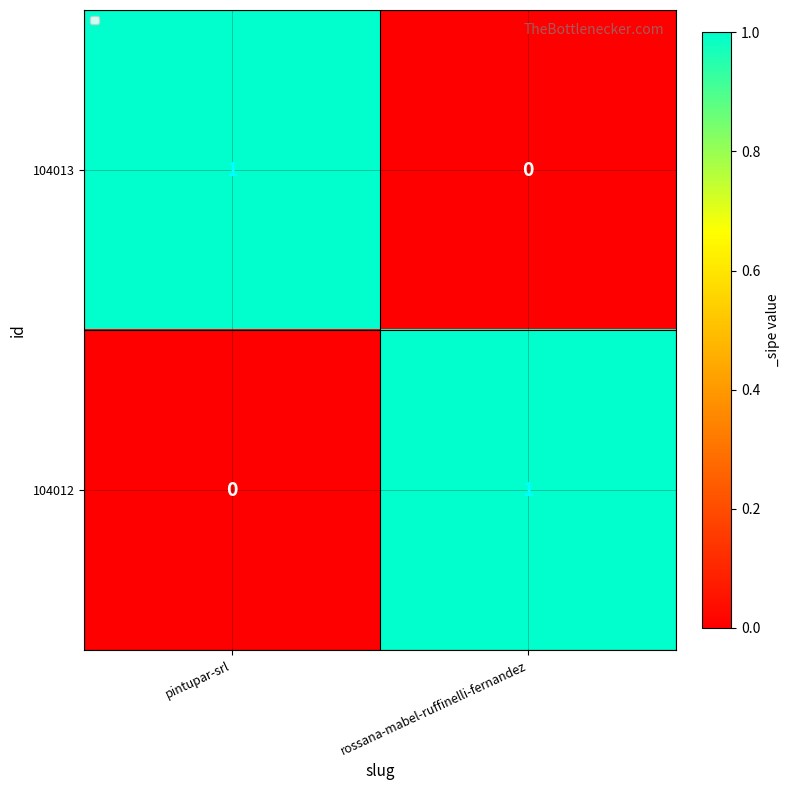

Is the value of 104013 at rossana-mabel-ruffinelli-fernandez greater than the value of 104012 at rossana-mabel-ruffinelli-fernandez?

No